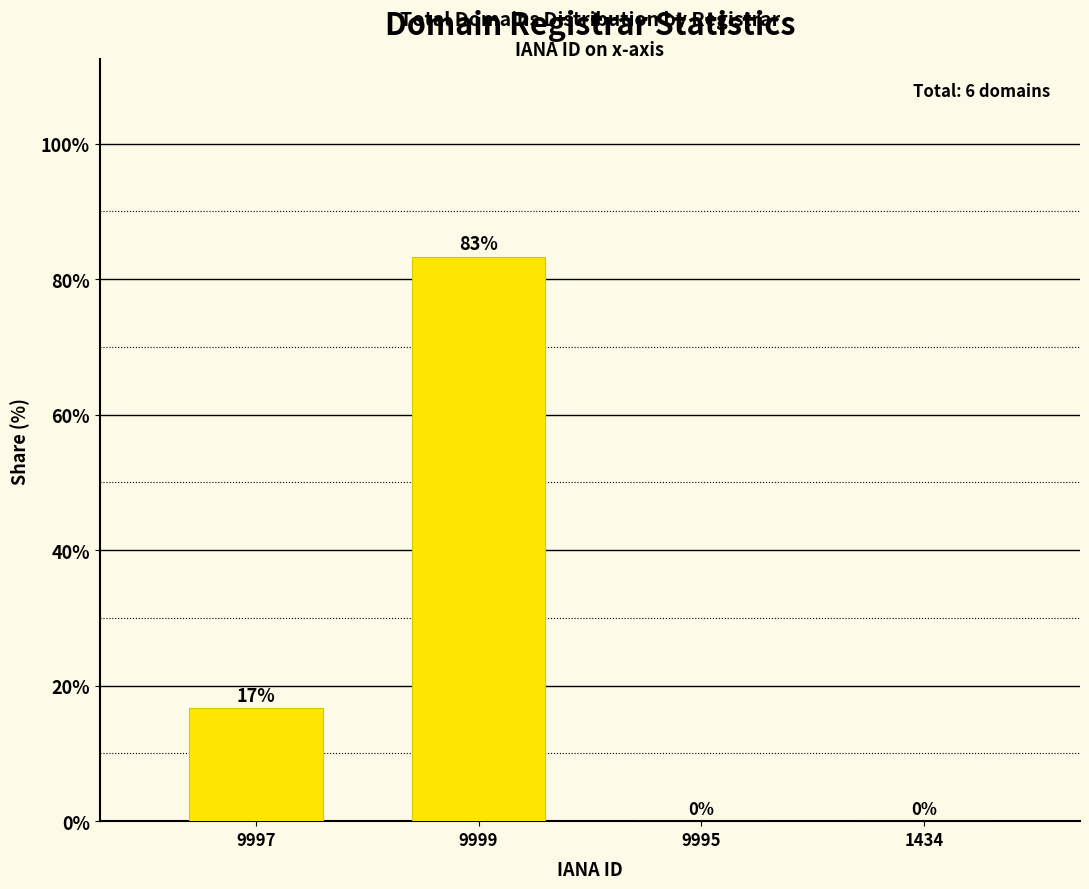

What is the approximate value at 9999?

83.3